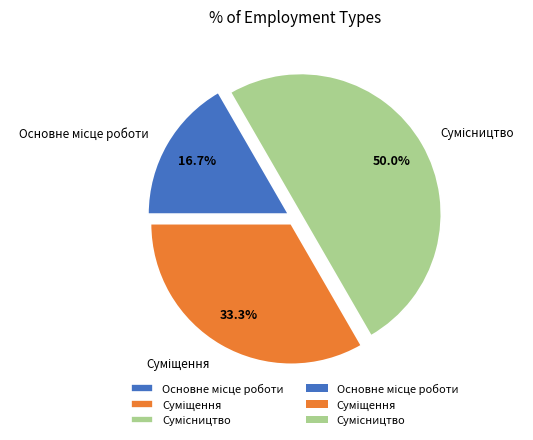

Between Суміщення and Сумісництво, which is larger?

Сумісництво